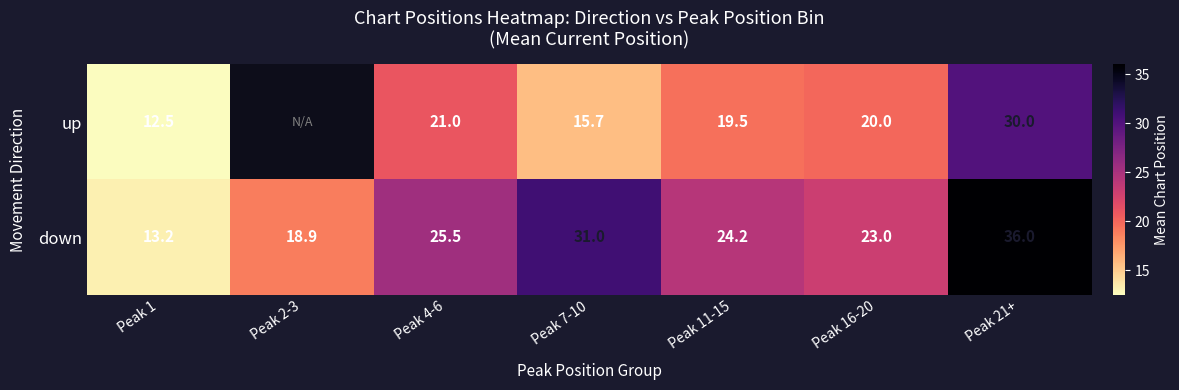

What is the lowest value of the down series?

13.2